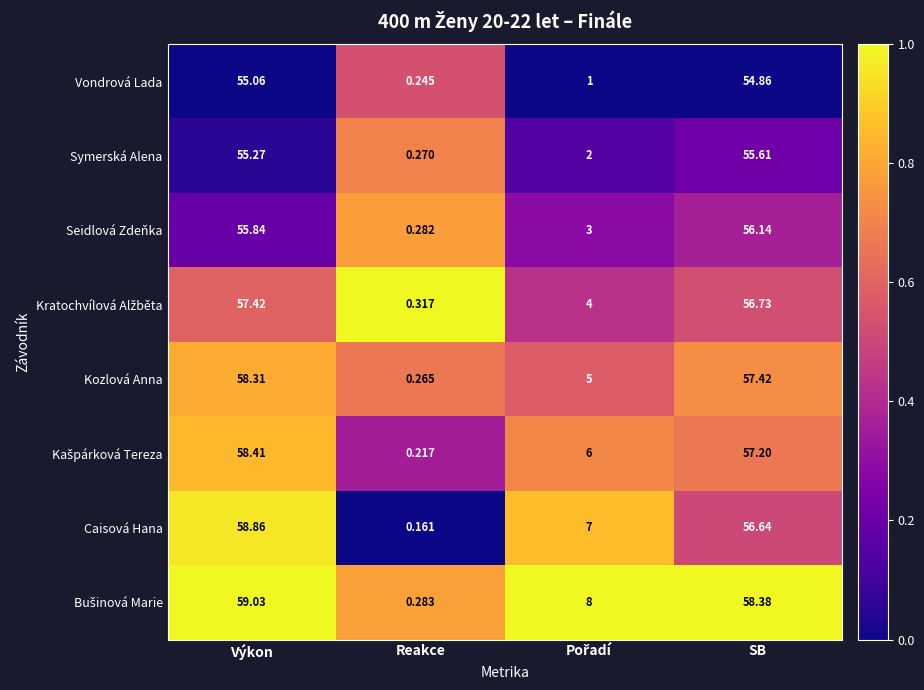

Where does the Seidlová Zdeňka series first go above 55?

Výkon